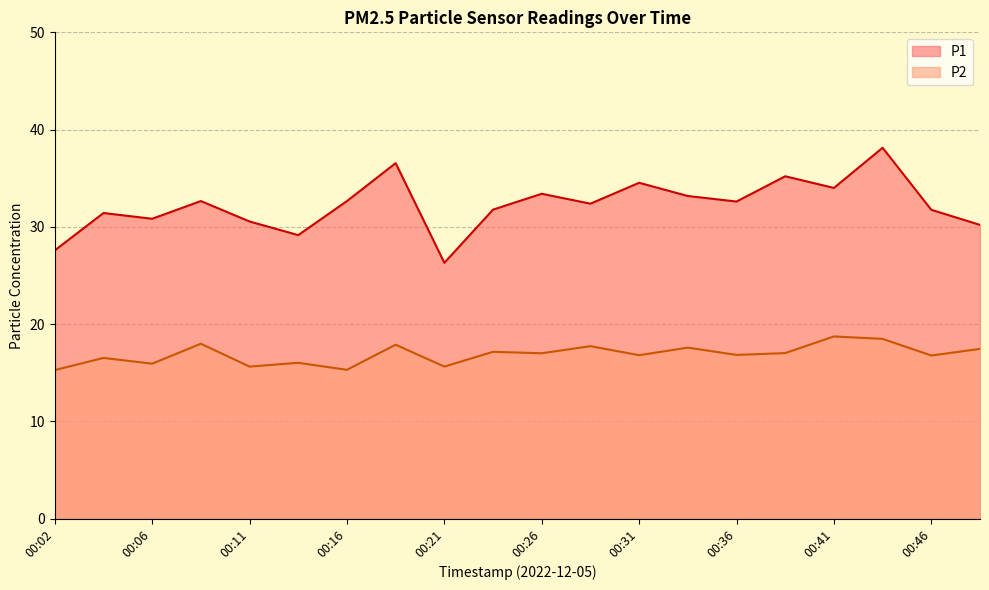

What is the difference between the second highest and minimum values in the P2 series?

3.2